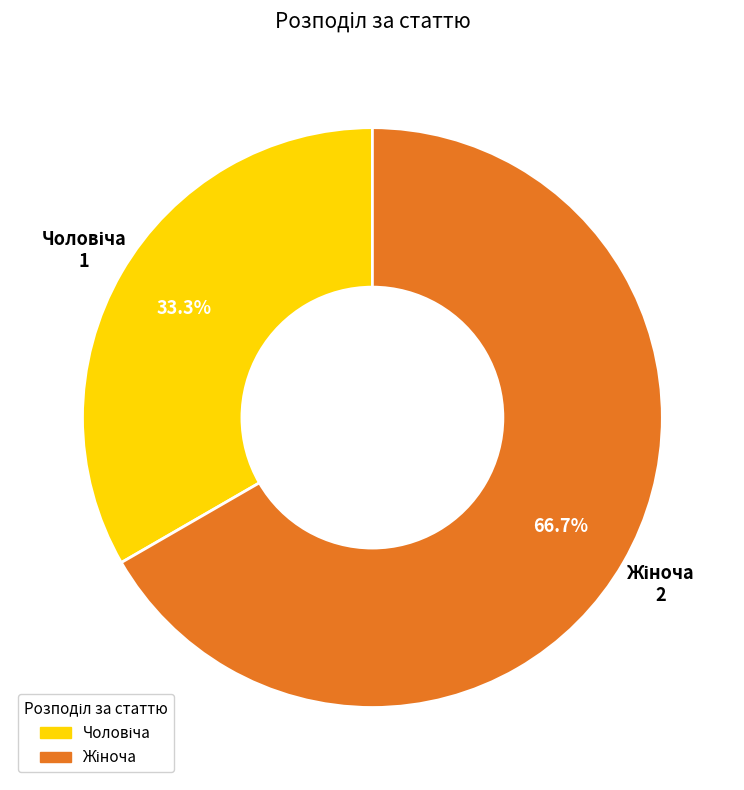

Is there a majority slice in this chart?

Yes